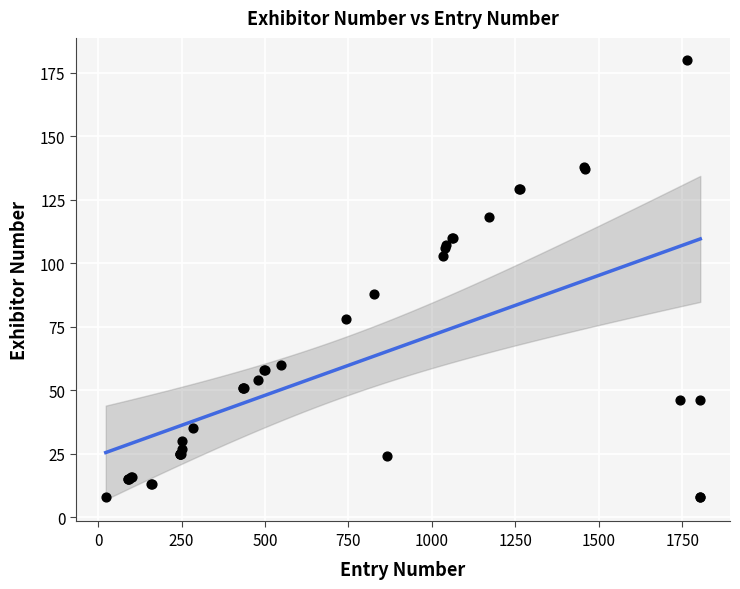

What Y value in the scatter plot is closest to 94?

88